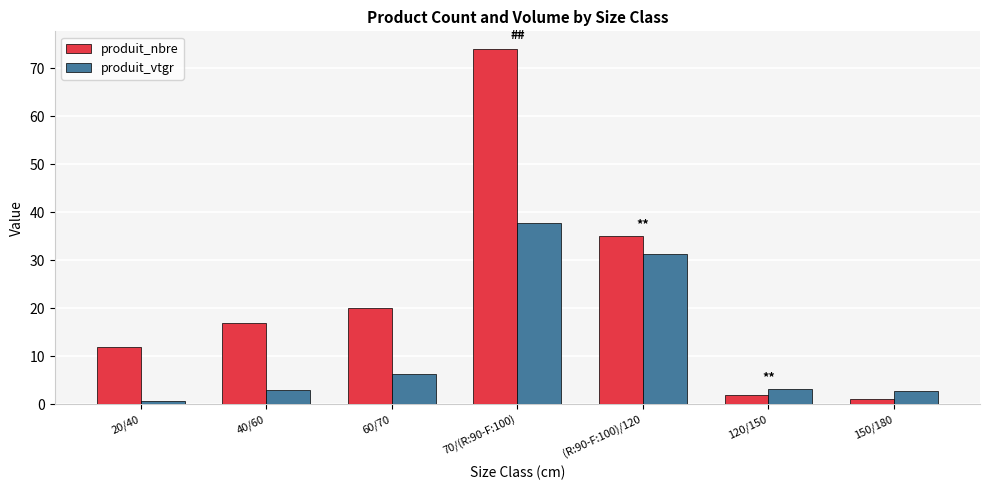

At which label does produit_vtgr reach its minimum?

20/40